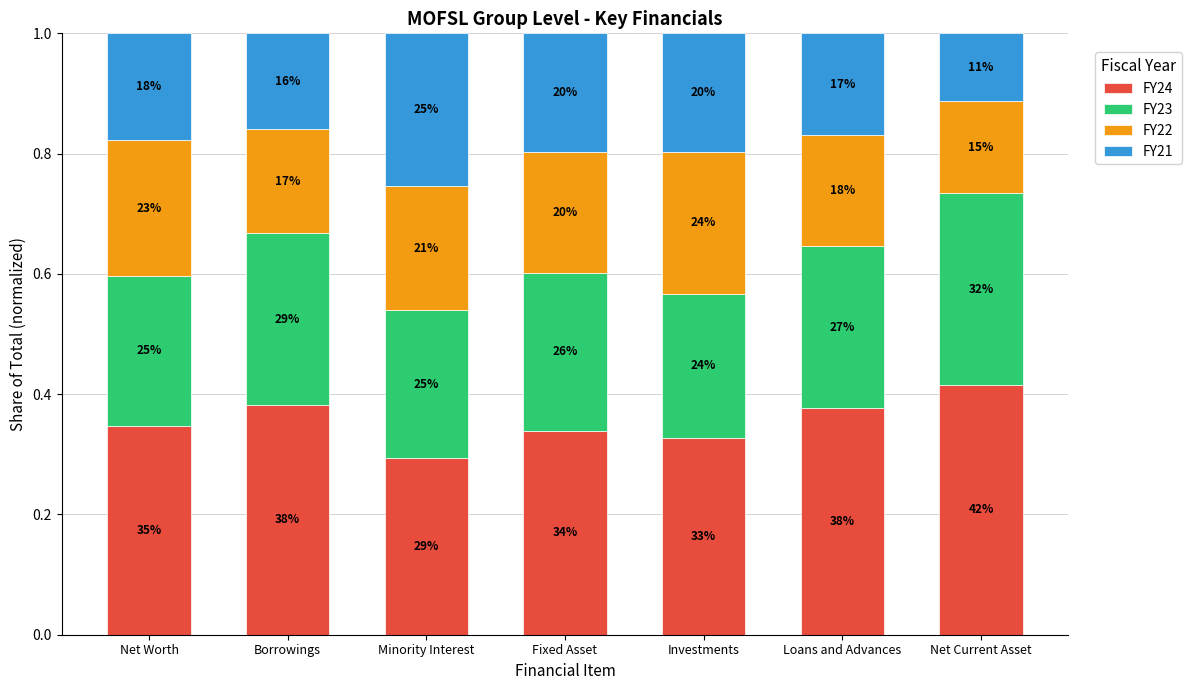

What are all the series names shown in the legend?

FY24, FY23, FY22, FY21